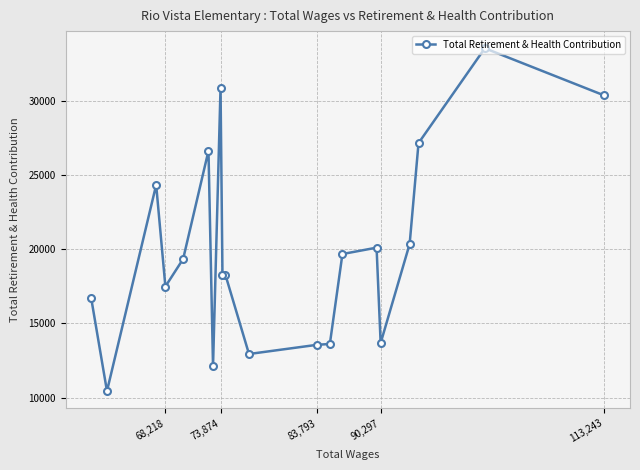

What is the greatest value displayed?

33523